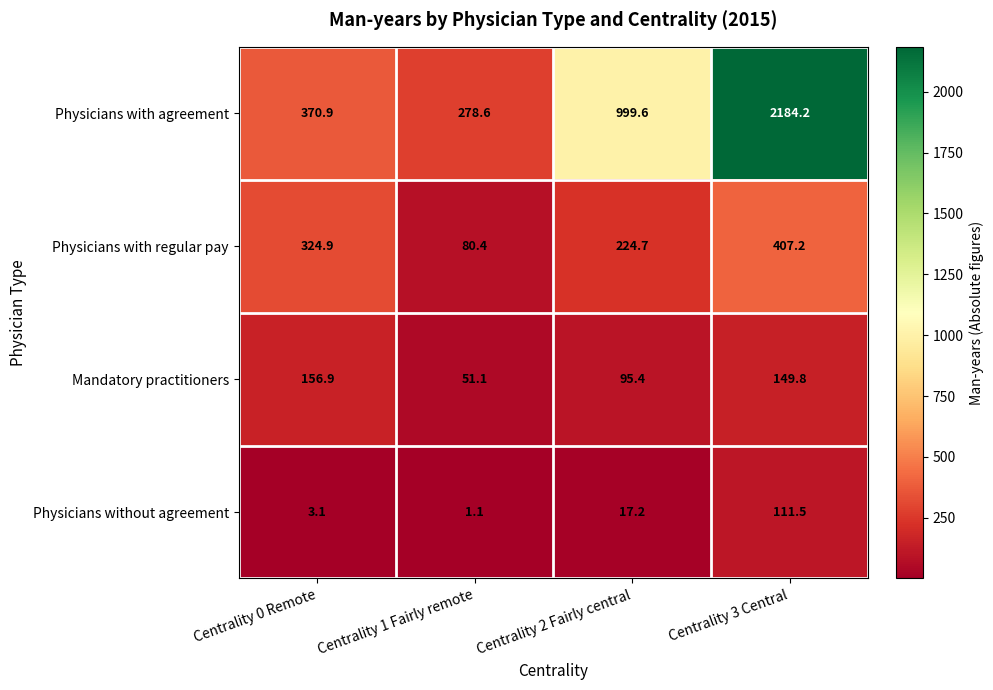

Which series has the widest spread of values?

Physicians with agreement